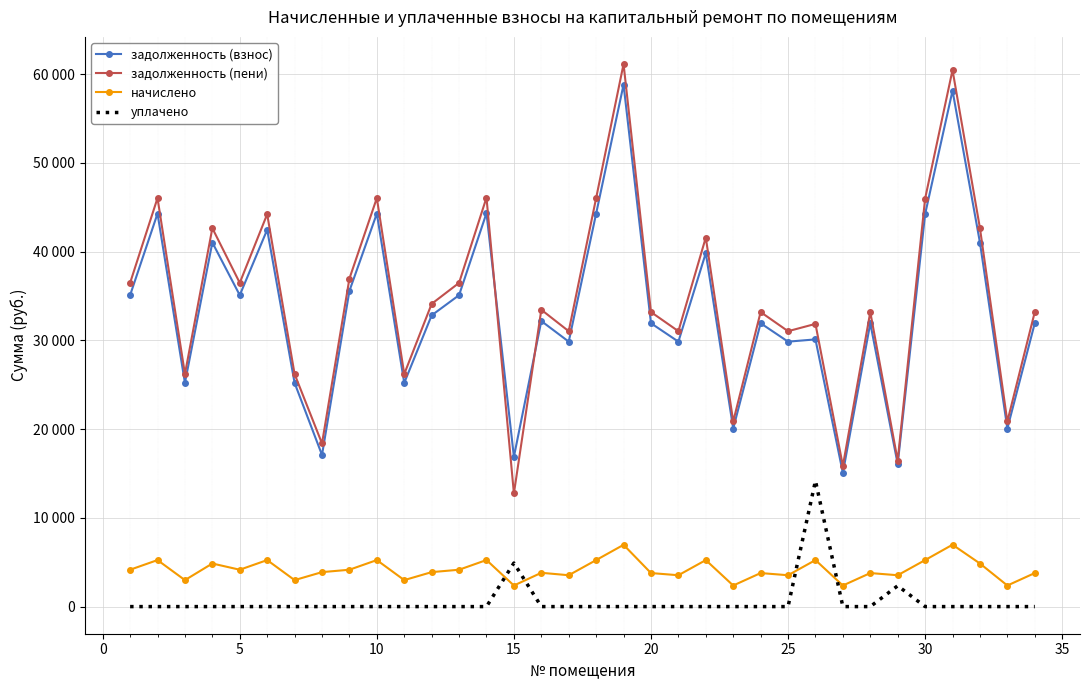

What is the maximum value shown in the chart?

61139.8